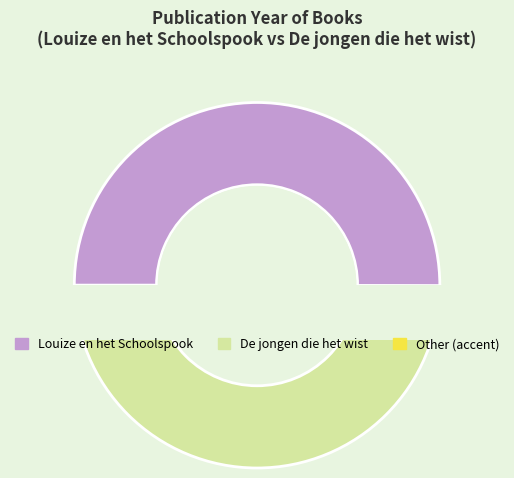

What is the smallest slice in the pie chart?

De jongen die het wist